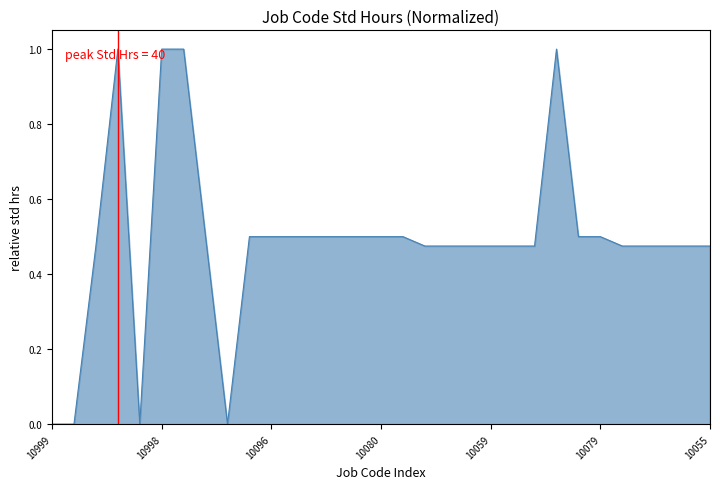

True or false: the data has more than 1 interior local peaks.

True